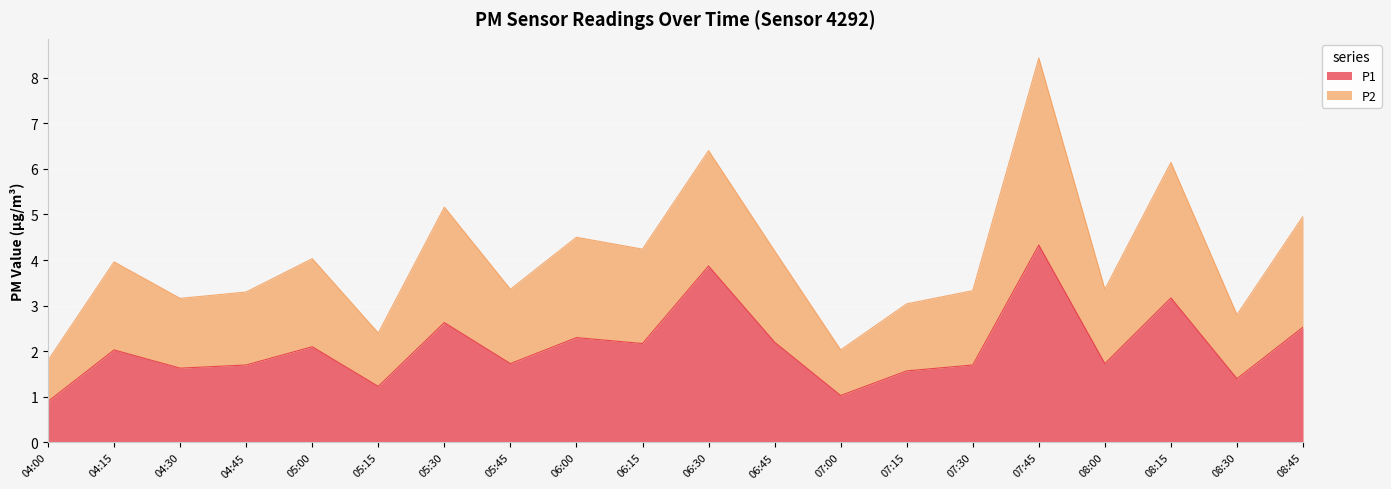

Between 08:00 and 08:15, which series saw the biggest shift?

P2